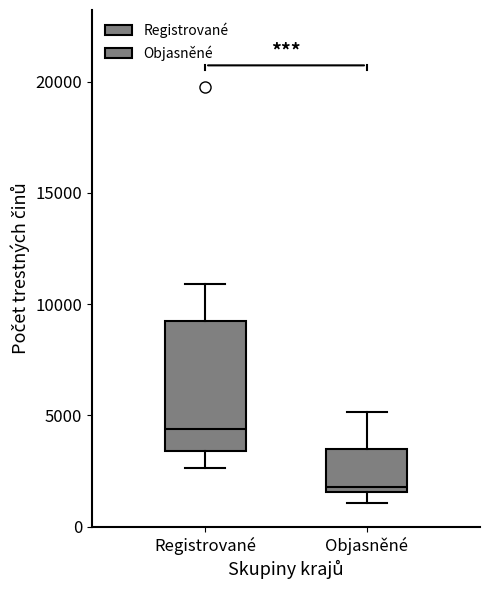

Which box has the lowest median line?

Objasněné